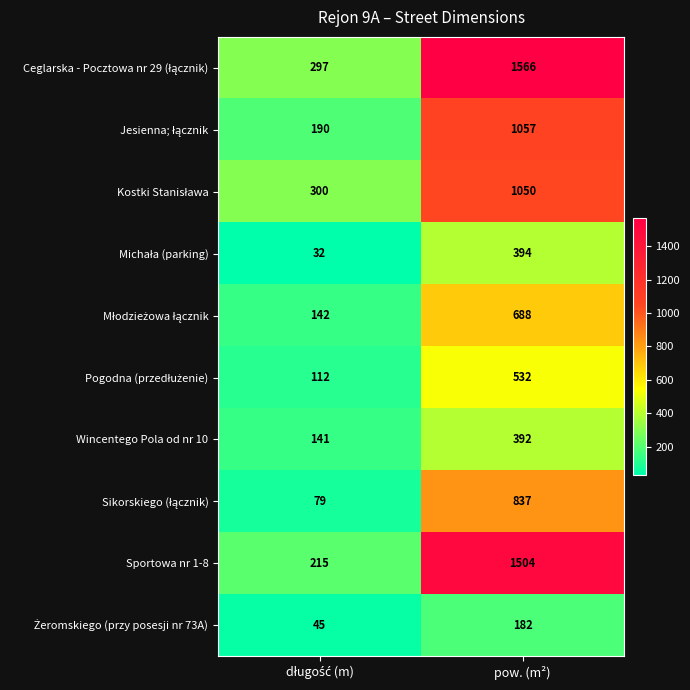

At how many categories does at least one series exceed 217?

2